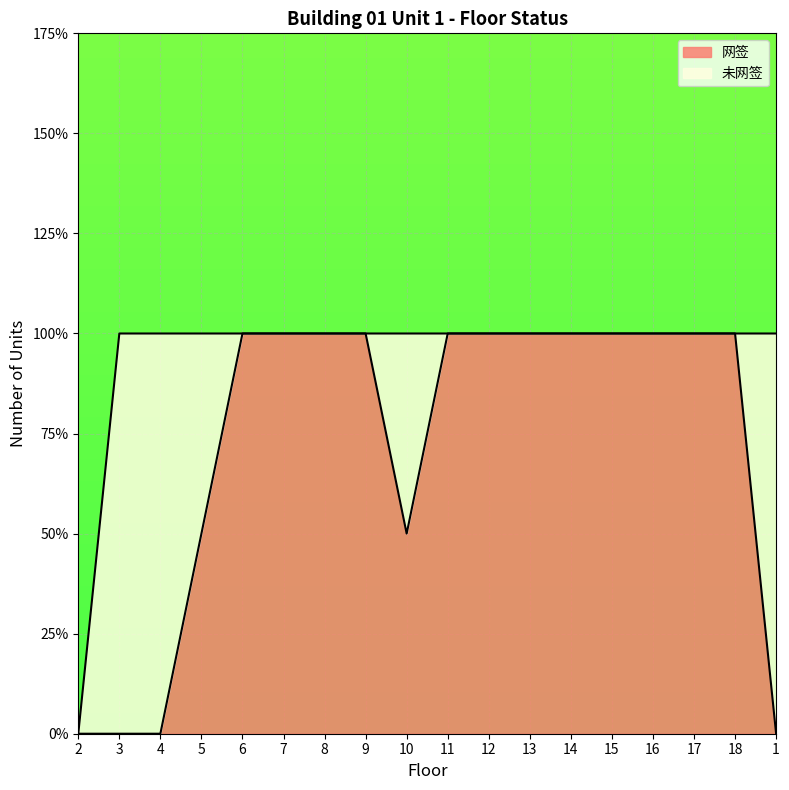

Which label corresponds to the largest value in the chart?

6